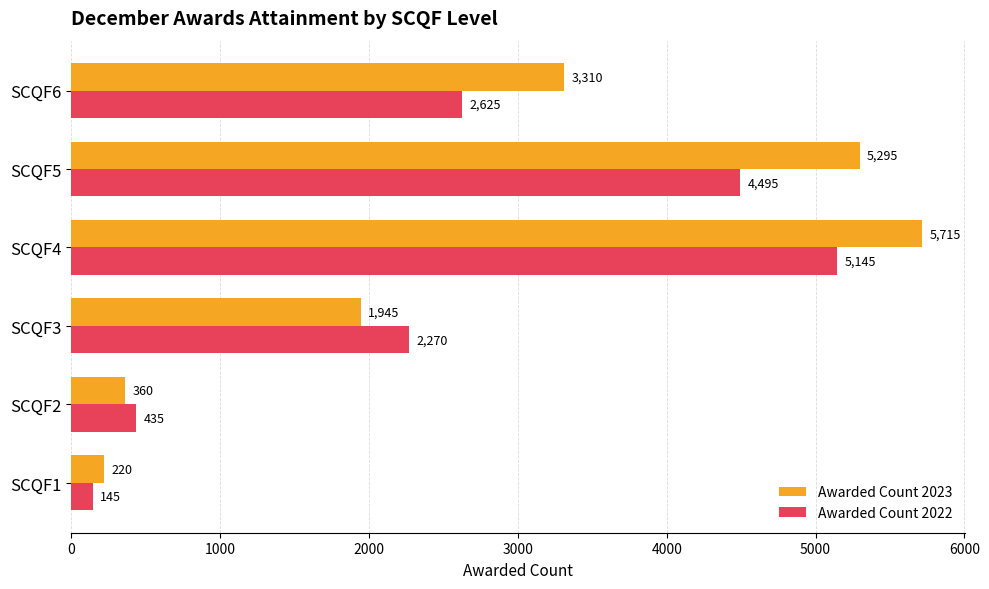

True or false: Awarded Count 2023 has a value of 2531 at SCQF3.

False